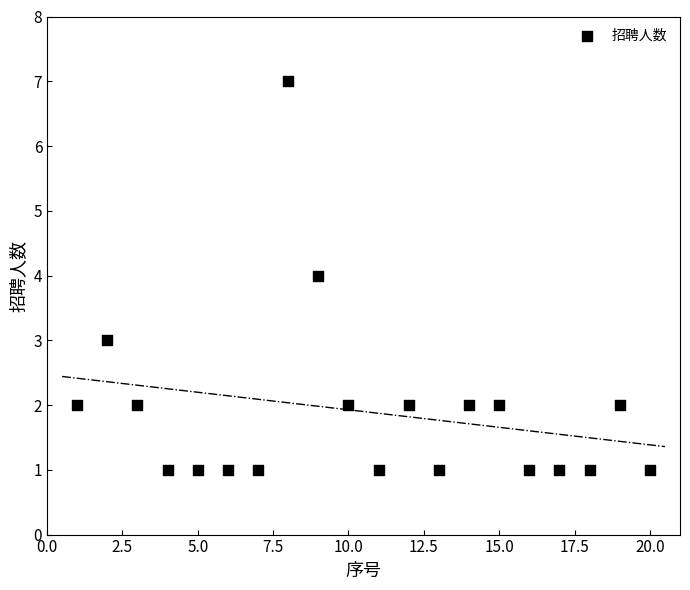

What is the range of X values (max minus min)?

19